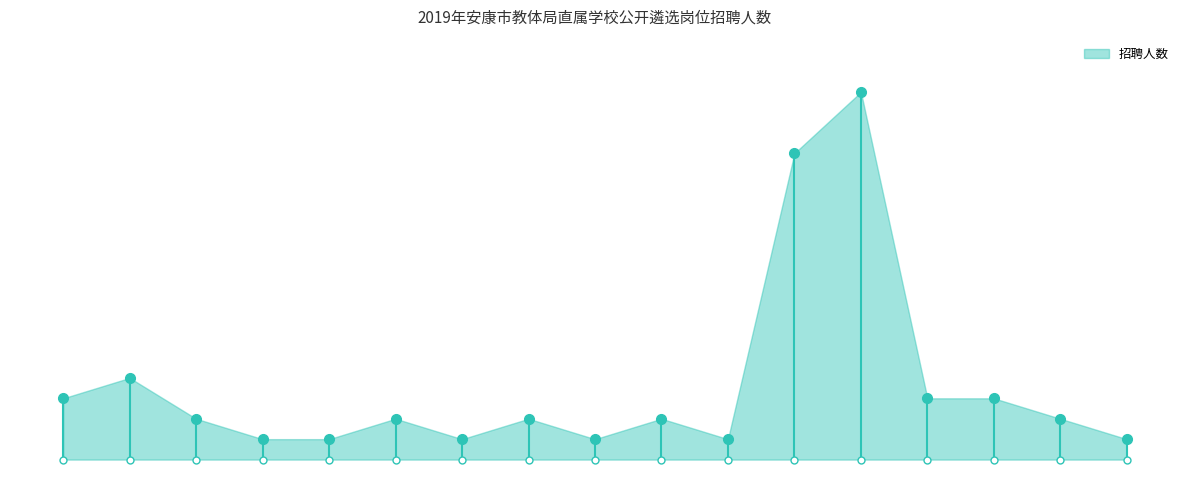

Is this an area chart (filled region under the line)?

Yes